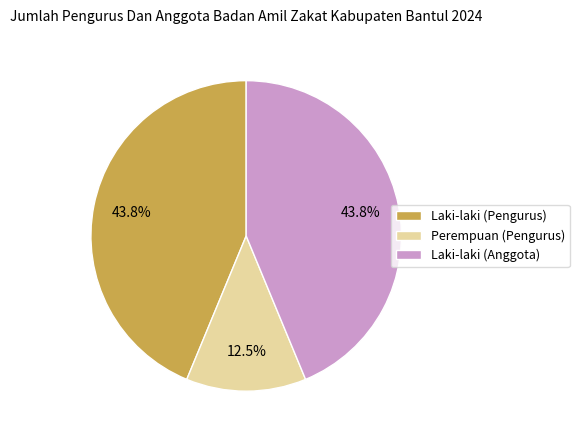

The Laki-laki (Anggota) slice represents 51% of the pie. True or false?

False